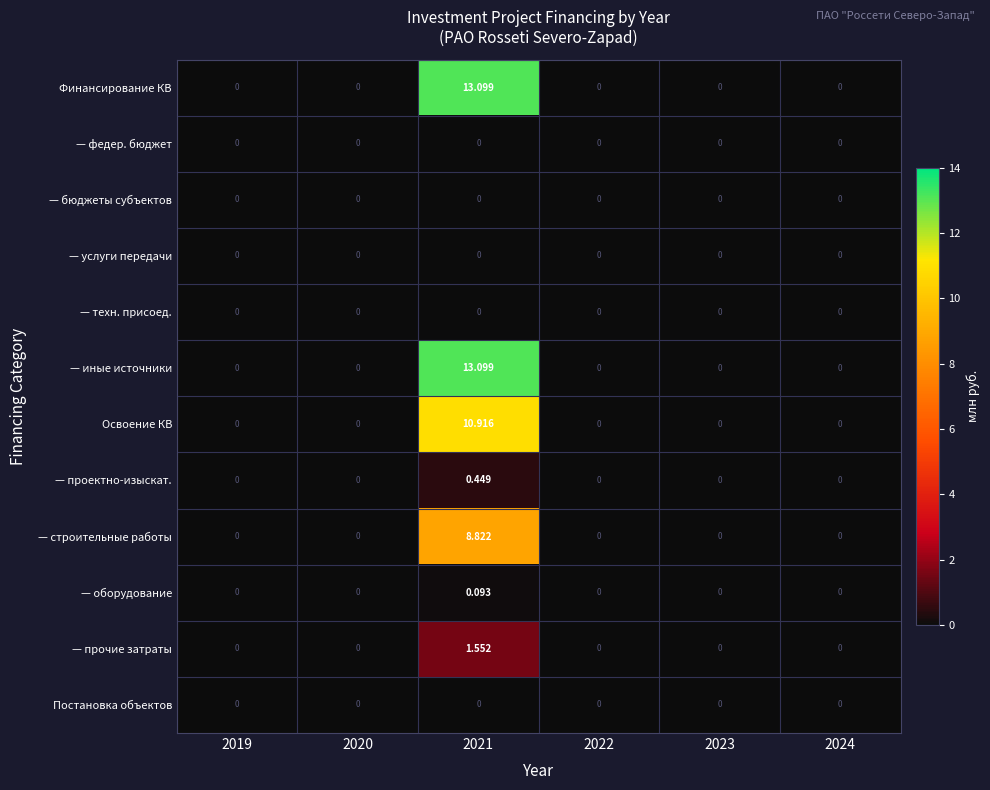

At which category is the sum across all series the highest?

2021